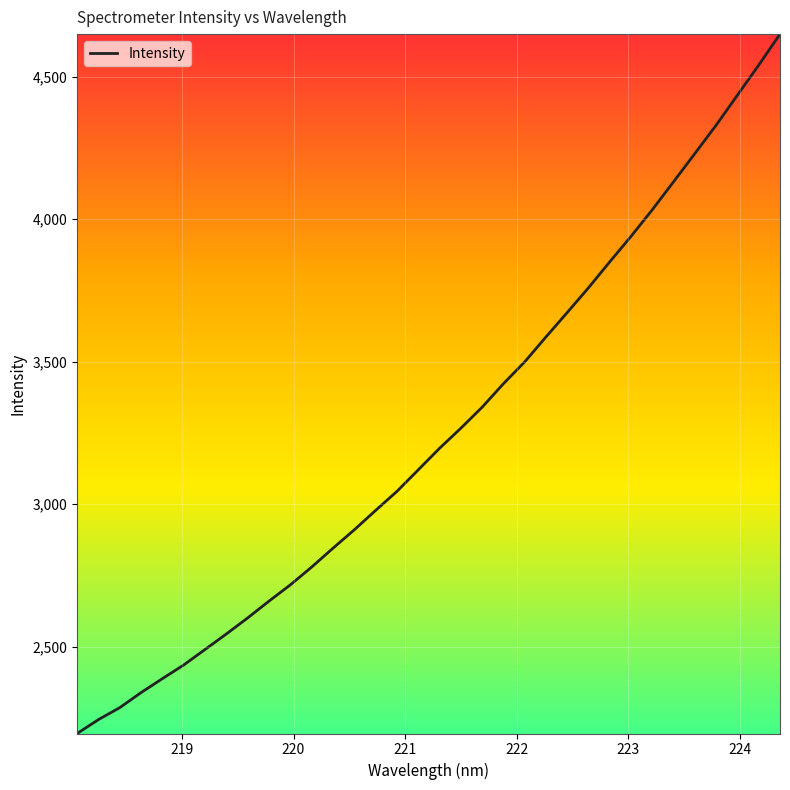

What is the minimum value shown in the chart?

2195.2